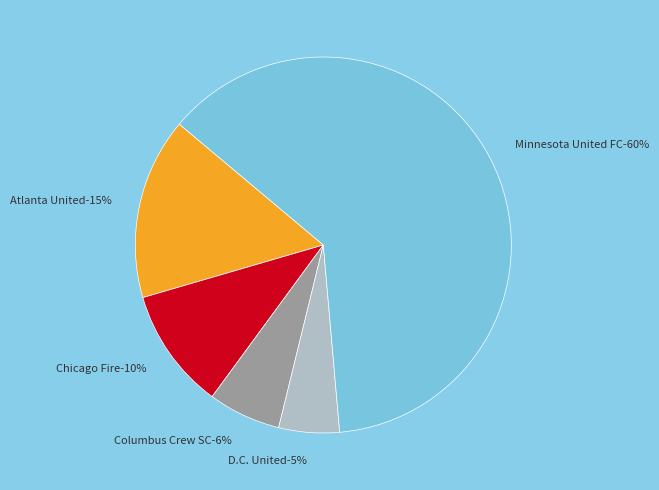

Do Atlanta United and Columbus Crew SC together represent more than half of the pie?

No